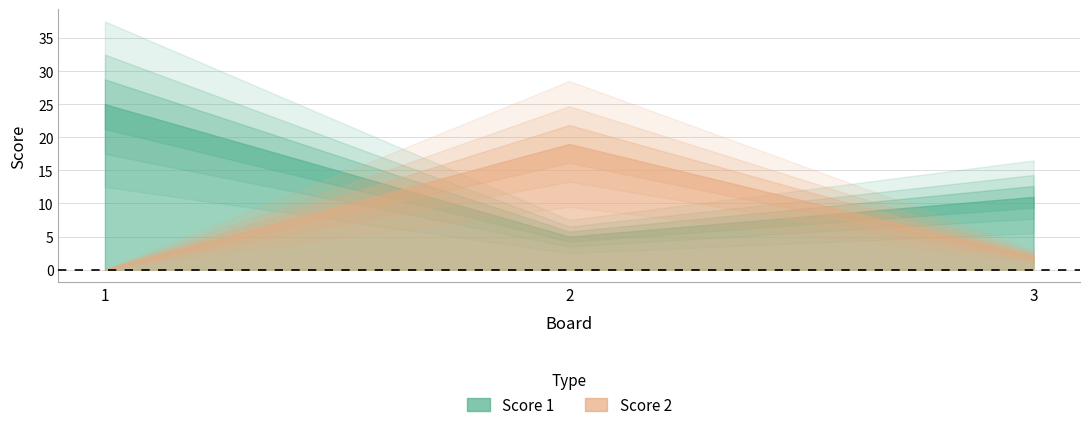

At which label does Score 2 first exceed 2?

2